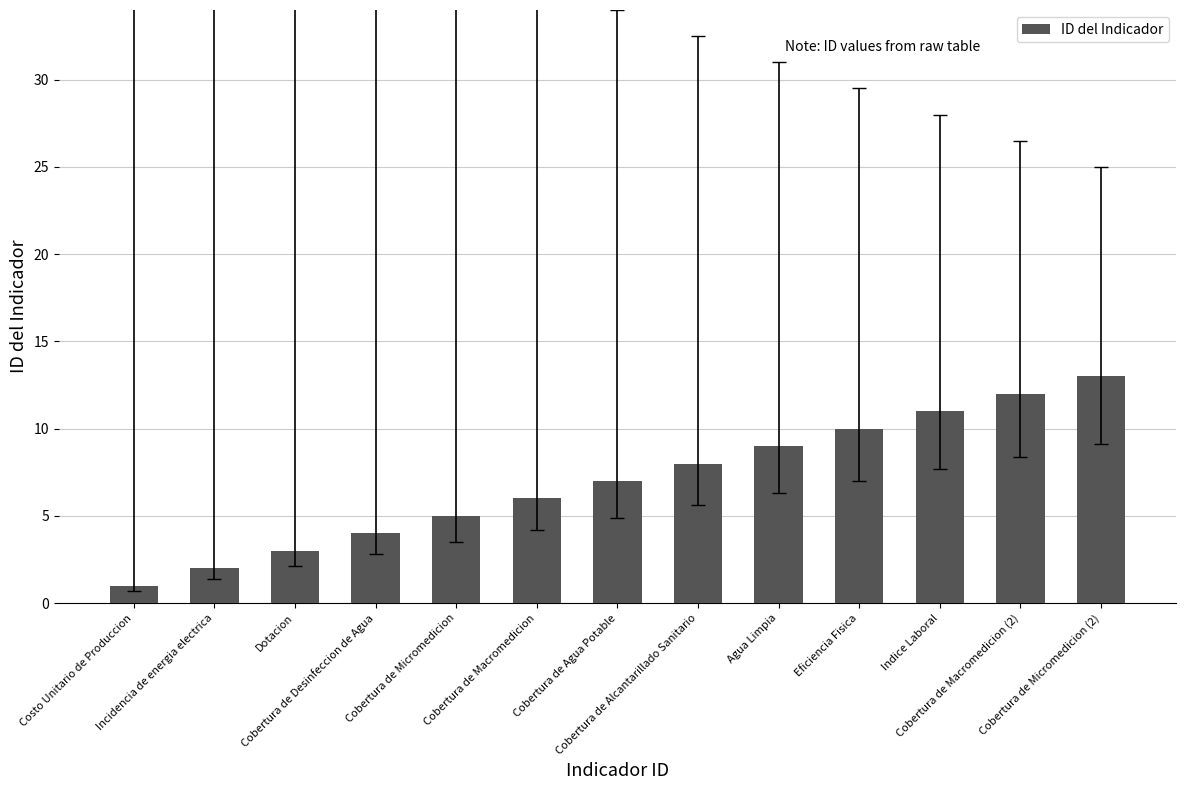

Between Cobertura de Micromedicion and Cobertura de Alcantarillado Sanitario, which is larger?

Cobertura de Alcantarillado Sanitario